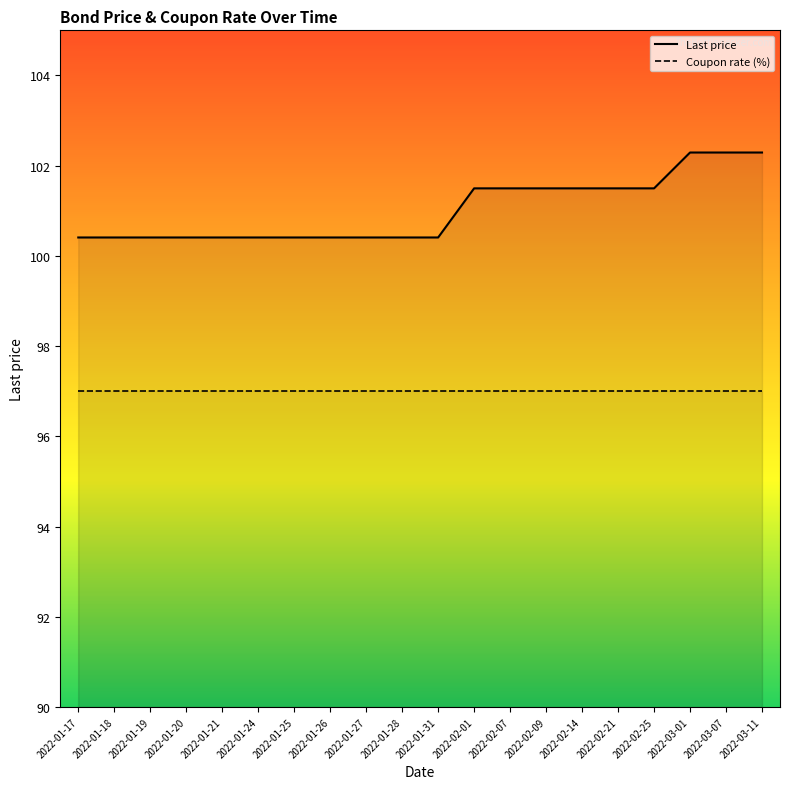

What is the smallest value displayed?

97.0